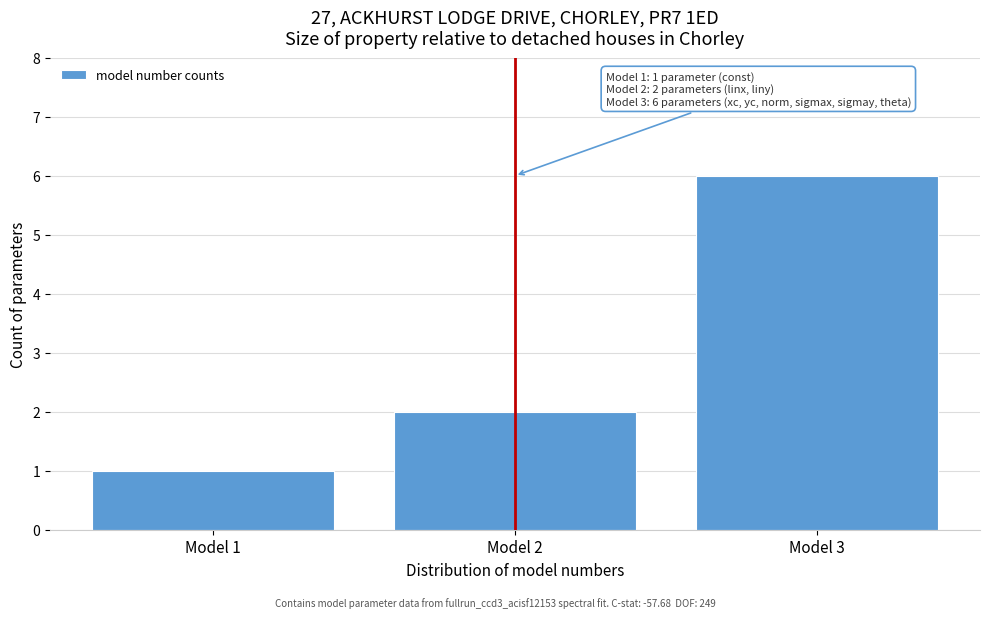

Reading right to left, extract all data points from this chart.

6	2	1